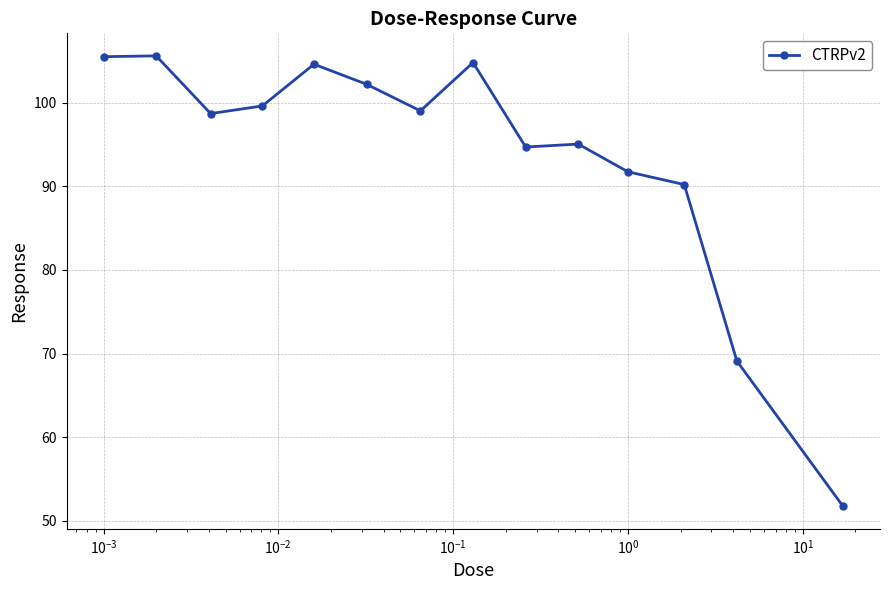

What is the maximum value shown in the chart?

105.6